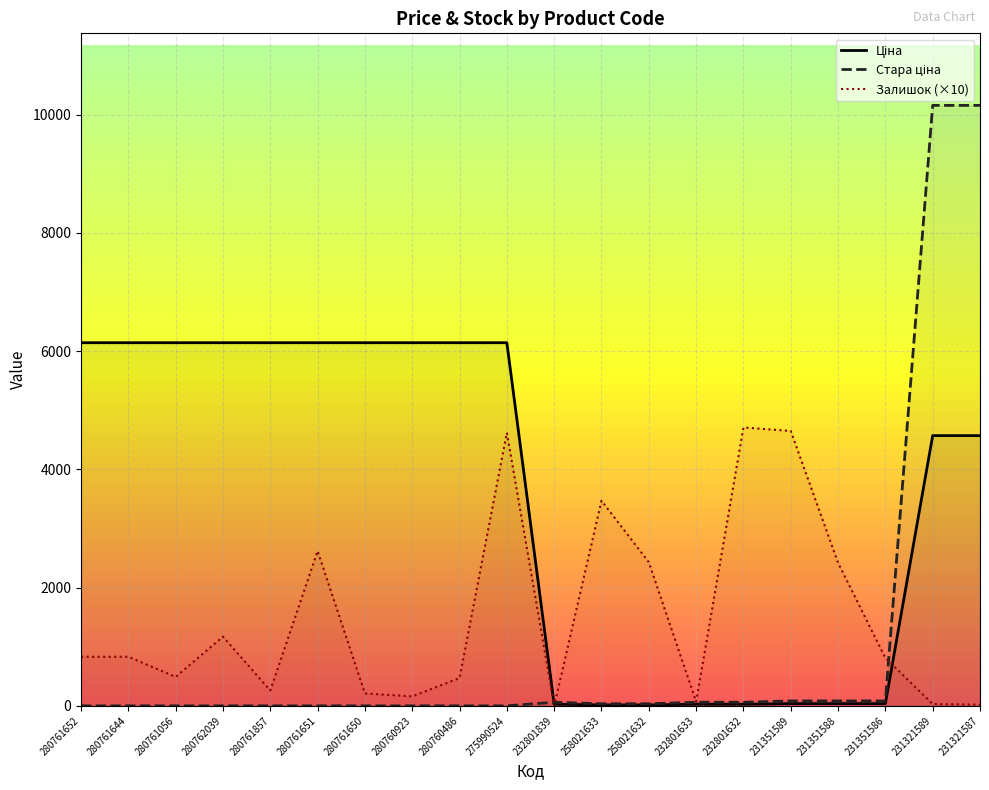

True or false: Ціна has a value of 4571.4 at 231321589.

True